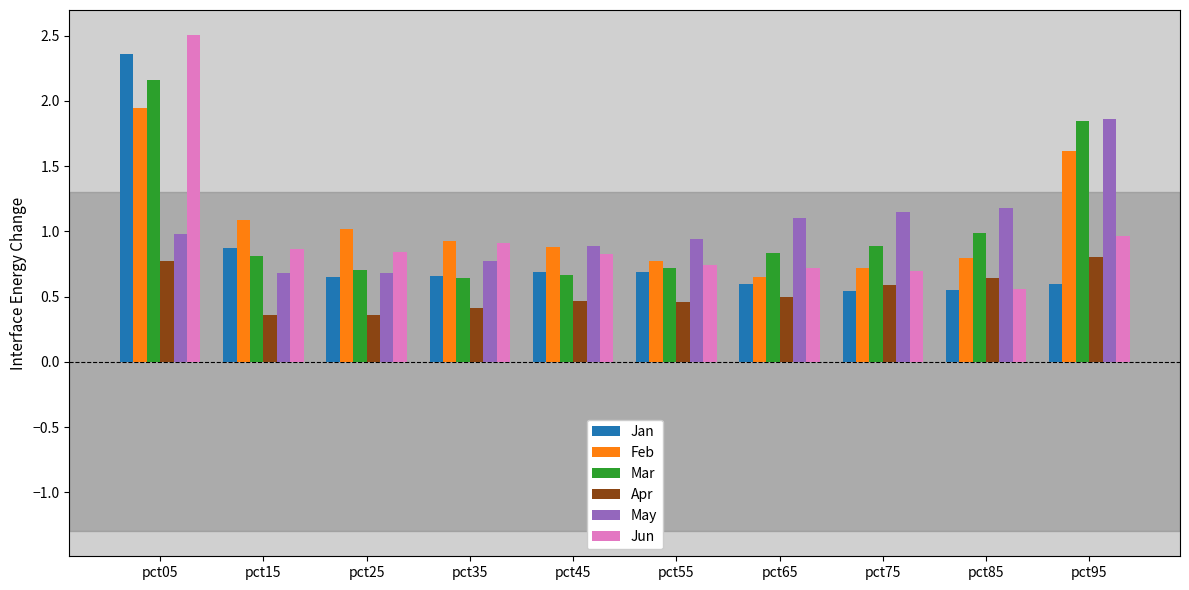

Which label corresponds to the largest value in the chart?

pct05